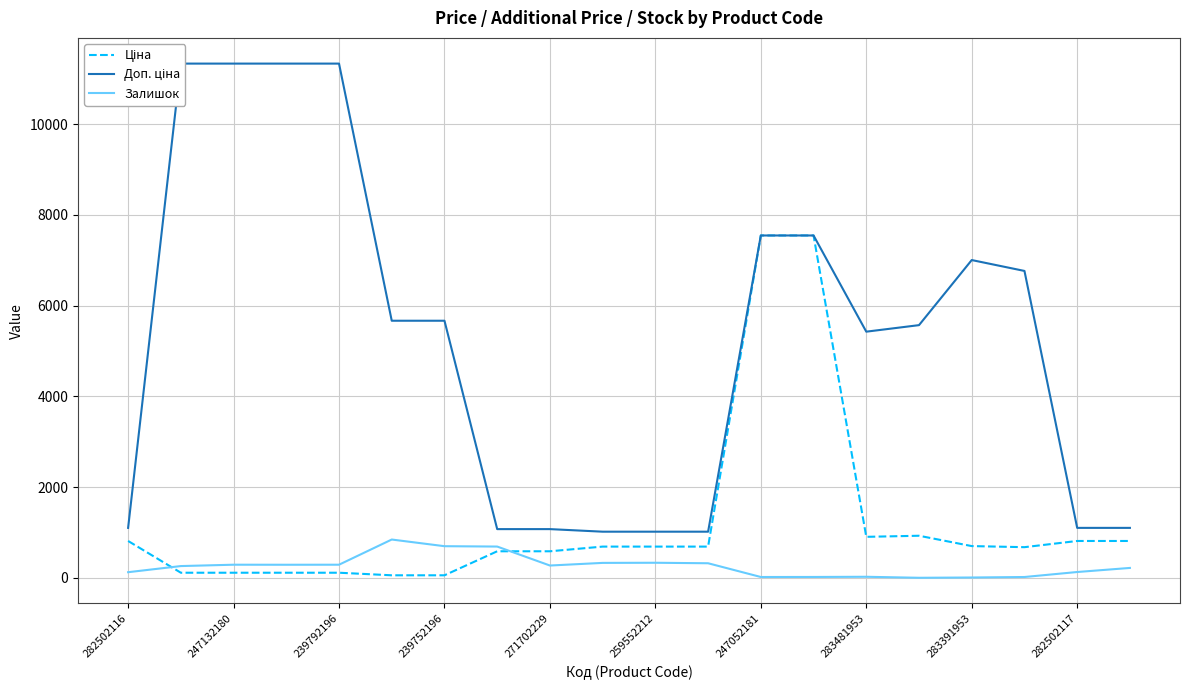

How many categories are shown in the chart?

20